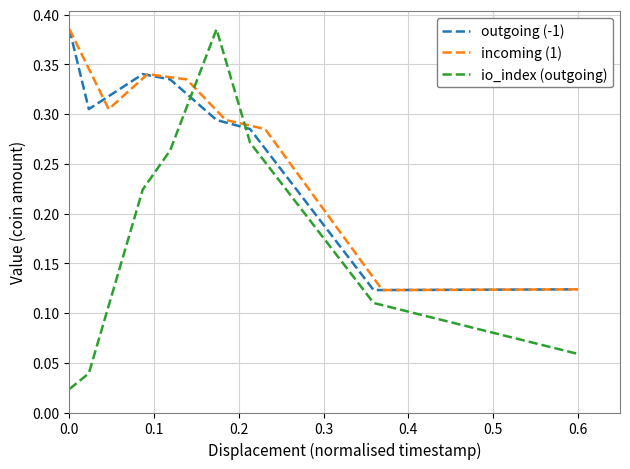

Count the number of data series in this chart.

3